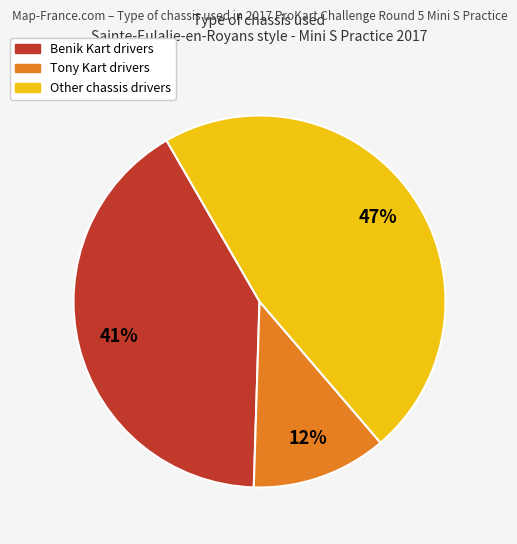

Does any single category account for the majority?

No